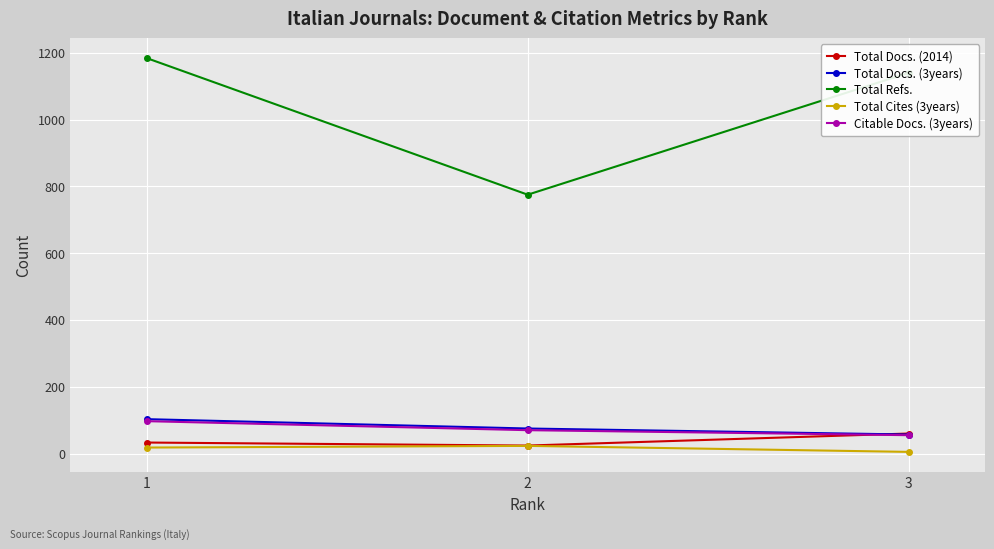

What is the sum of the Total Refs. values at 3 and 2?

1915